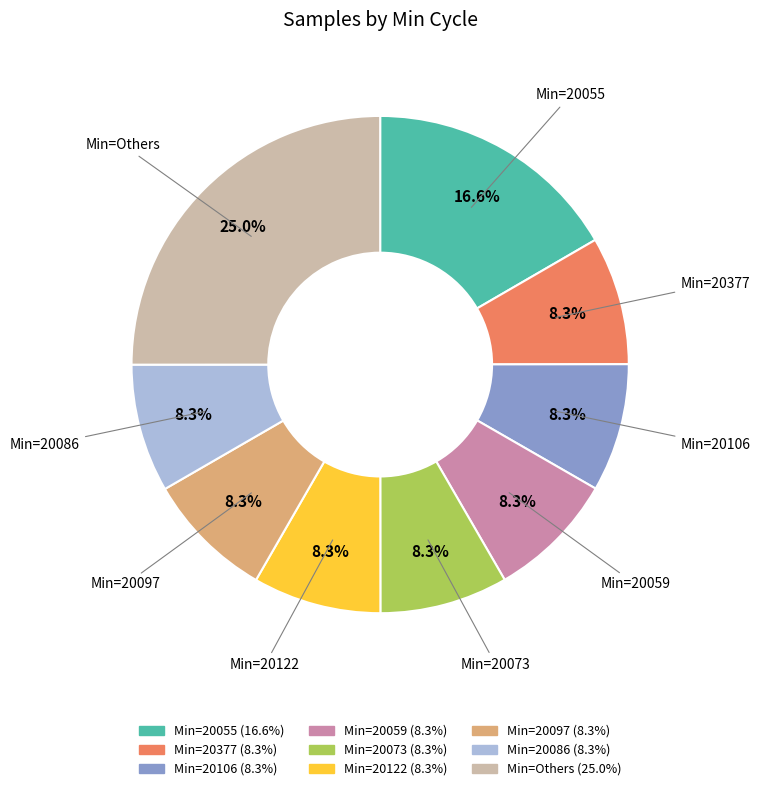

Between Min=20377 and Min=20055, which is larger?

Min=20055